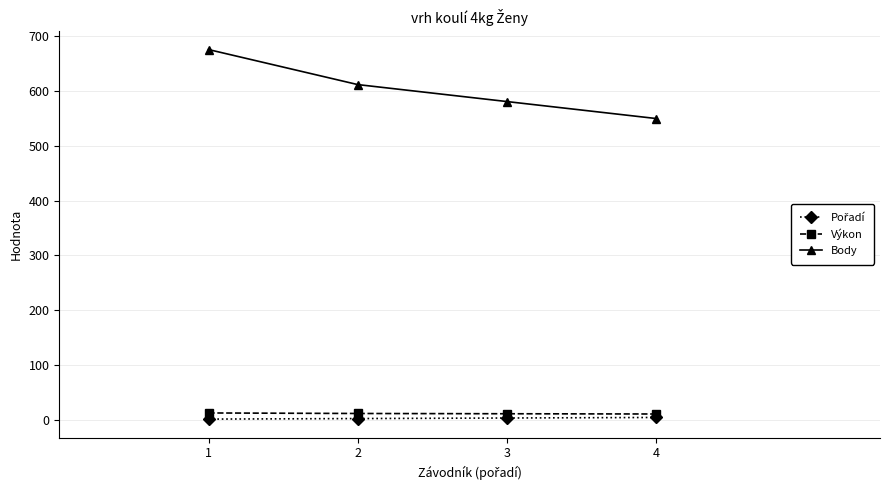

At how many categories does at least one series exceed 559?

3